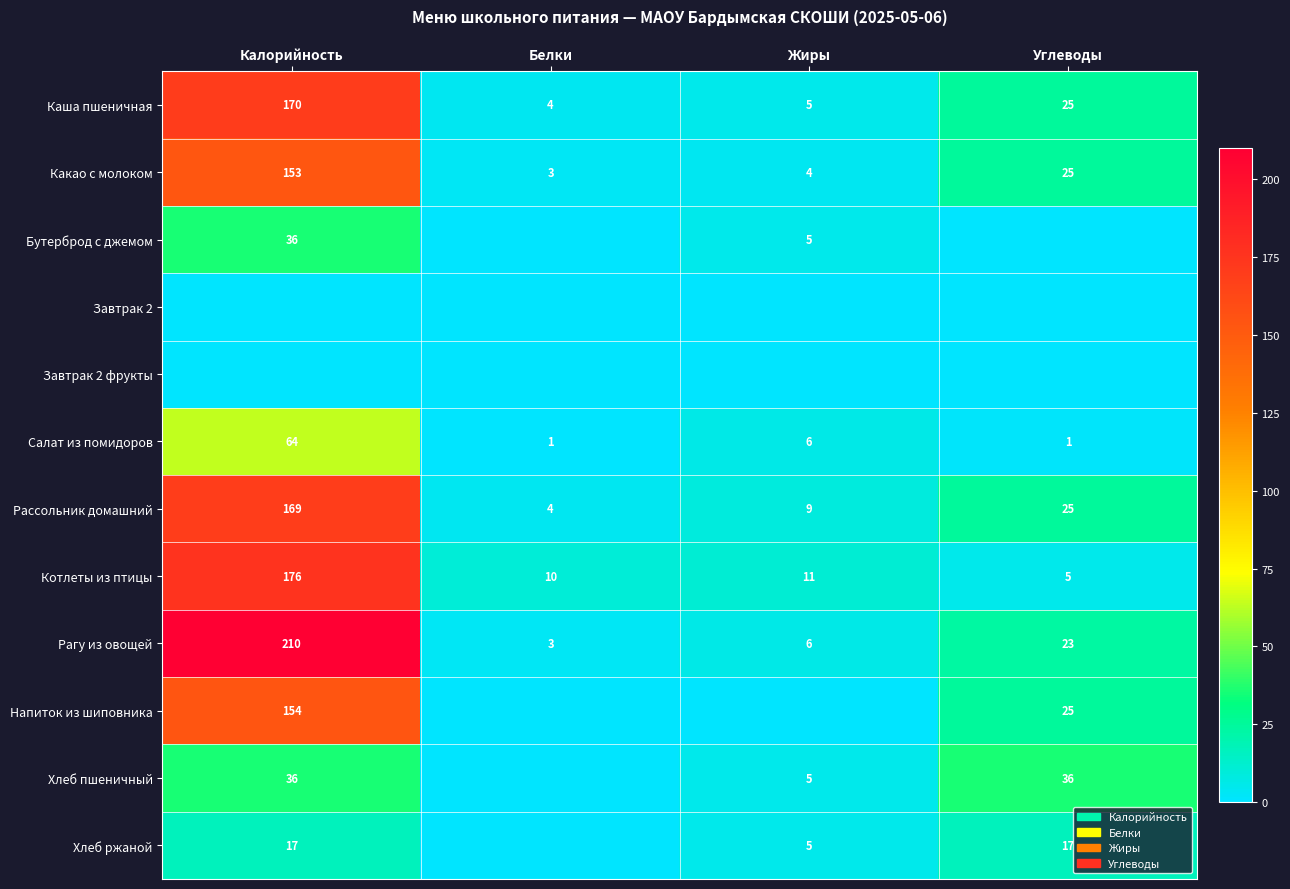

Which category has the lowest value in the Рагу из овощей series?

Белки